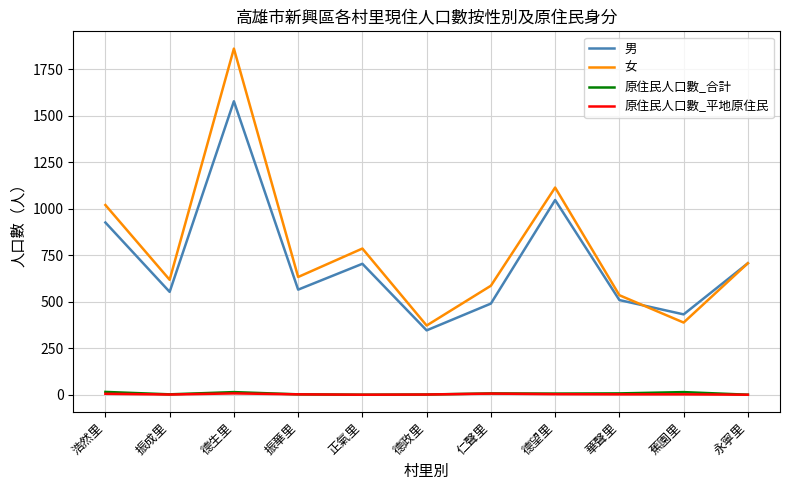

What is the highest value of the 女 series?

1861